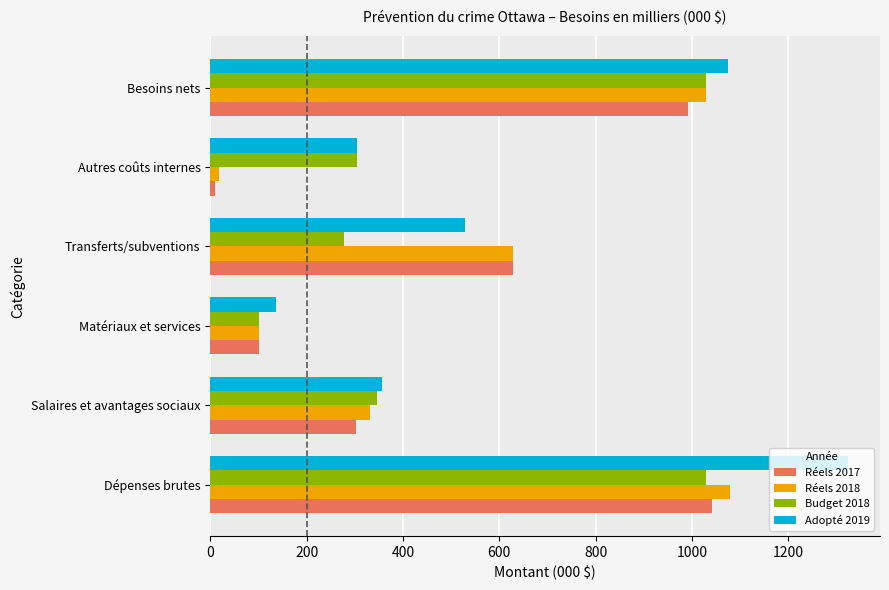

The value of Budget 2018 at Transferts/subventions is 390. True or false?

False